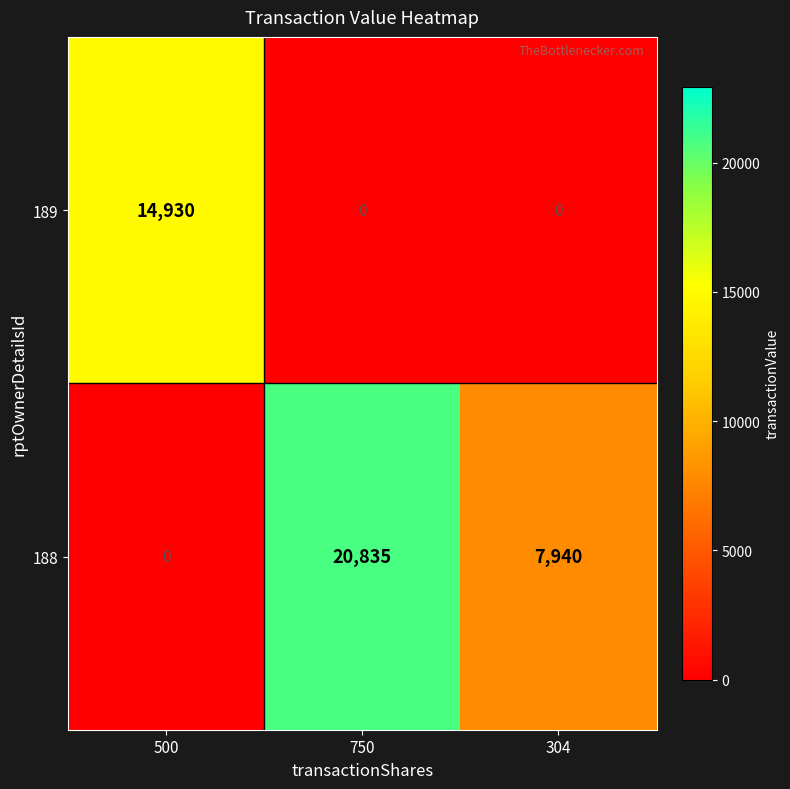

Which category has the highest value in the 189 series?

500